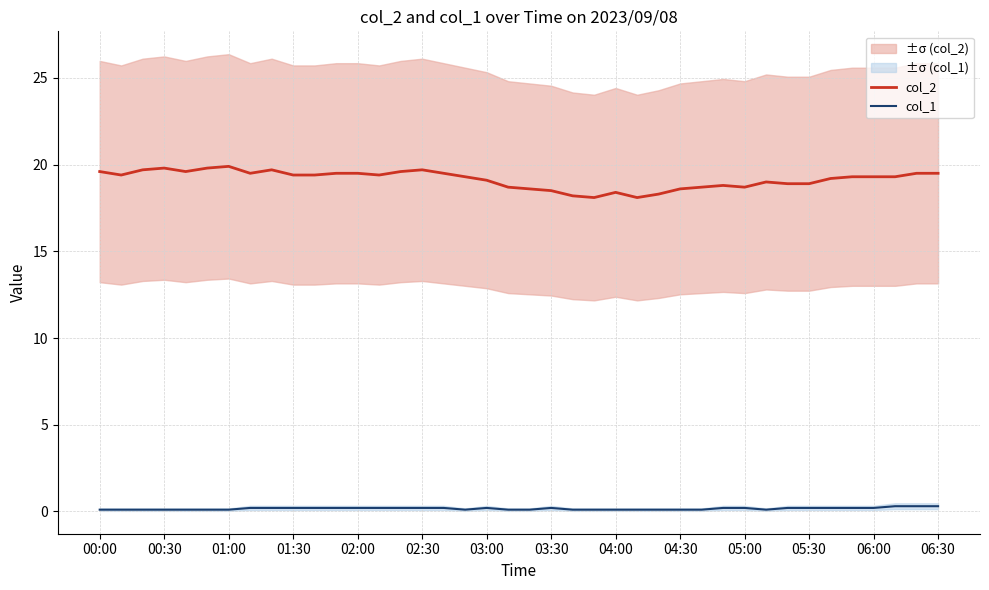

Reading right to left, transcribe all the data shown in this chart.

col_2: 19.5	19.5	19.3	19.3	19.3	19.2	18.9	18.9	19.0	18.7	18.8	18.7	18.6	18.3	18.1	18.4	18.1	18.2	18.5	18.6	18.7	19.1	19.3	19.5	19.7	19.6	19.4	19.5	19.5	19.4	19.4	19.7	19.5	19.9	19.8	19.6	19.8	19.7	19.4	19.6
col_1: 0.3	0.3	0.3	0.2	0.2	0.2	0.2	0.2	0.1	0.2	0.2	0.1	0.1	0.1	0.1	0.1	0.1	0.1	0.2	0.1	0.1	0.2	0.1	0.2	0.2	0.2	0.2	0.2	0.2	0.2	0.2	0.2	0.2	0.1	0.1	0.1	0.1	0.1	0.1	0.1